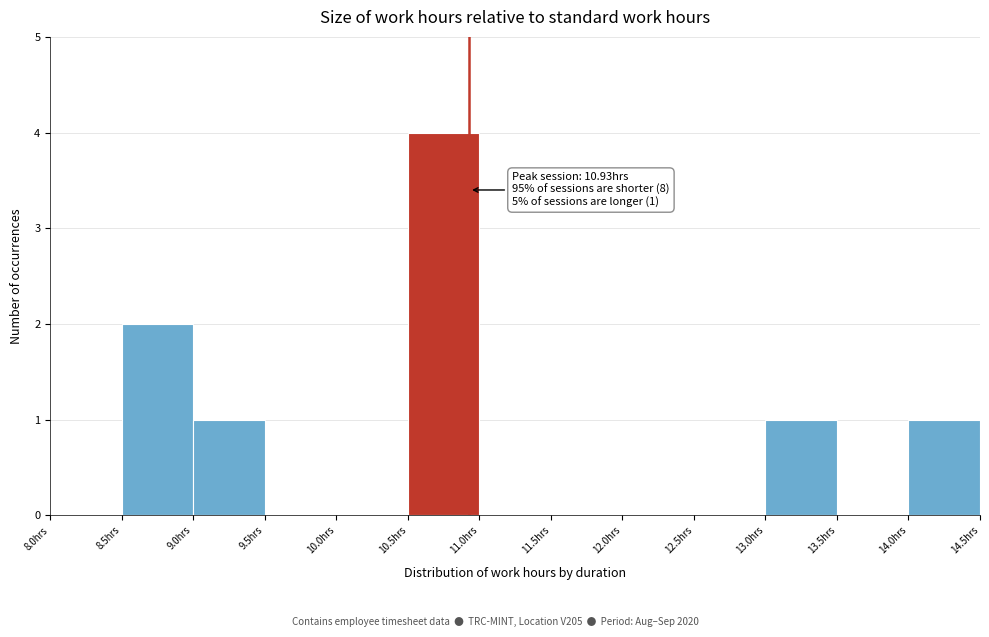

Over which range of the x-axis is the bar tallest?

10.5 to 11.0